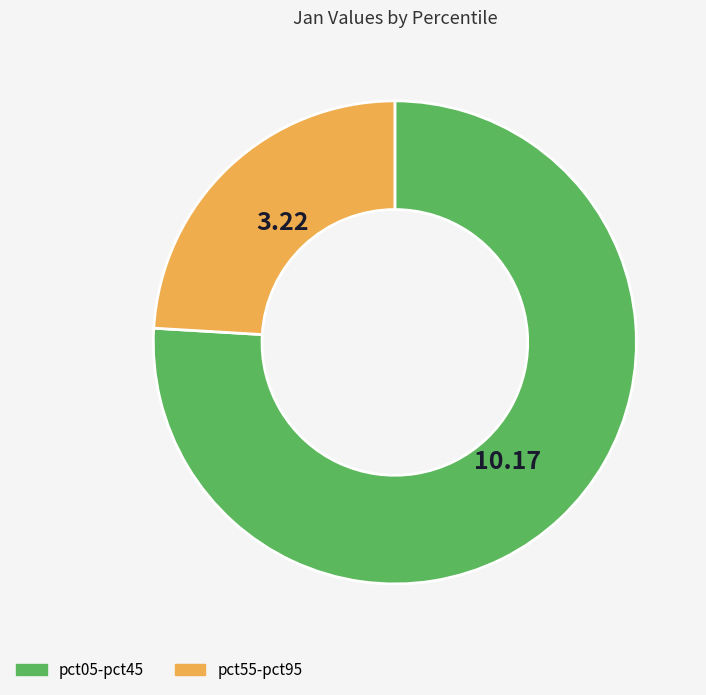

How many slices are in this pie chart?

2